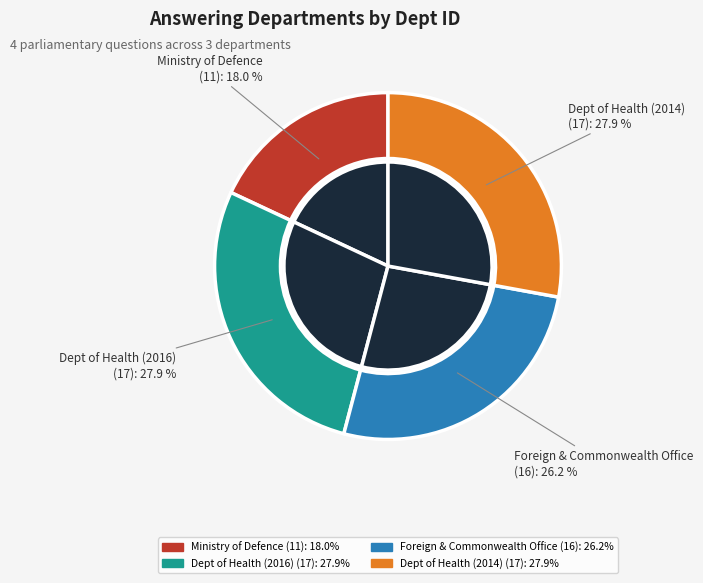

Rank the categories by value from lowest to highest.

Ministry of Defence (HL866, 2017), Foreign and Commonwealth Office (HL866, 2015), Department of Health (HL866, 2016), Department of Health (HL866, 2014)